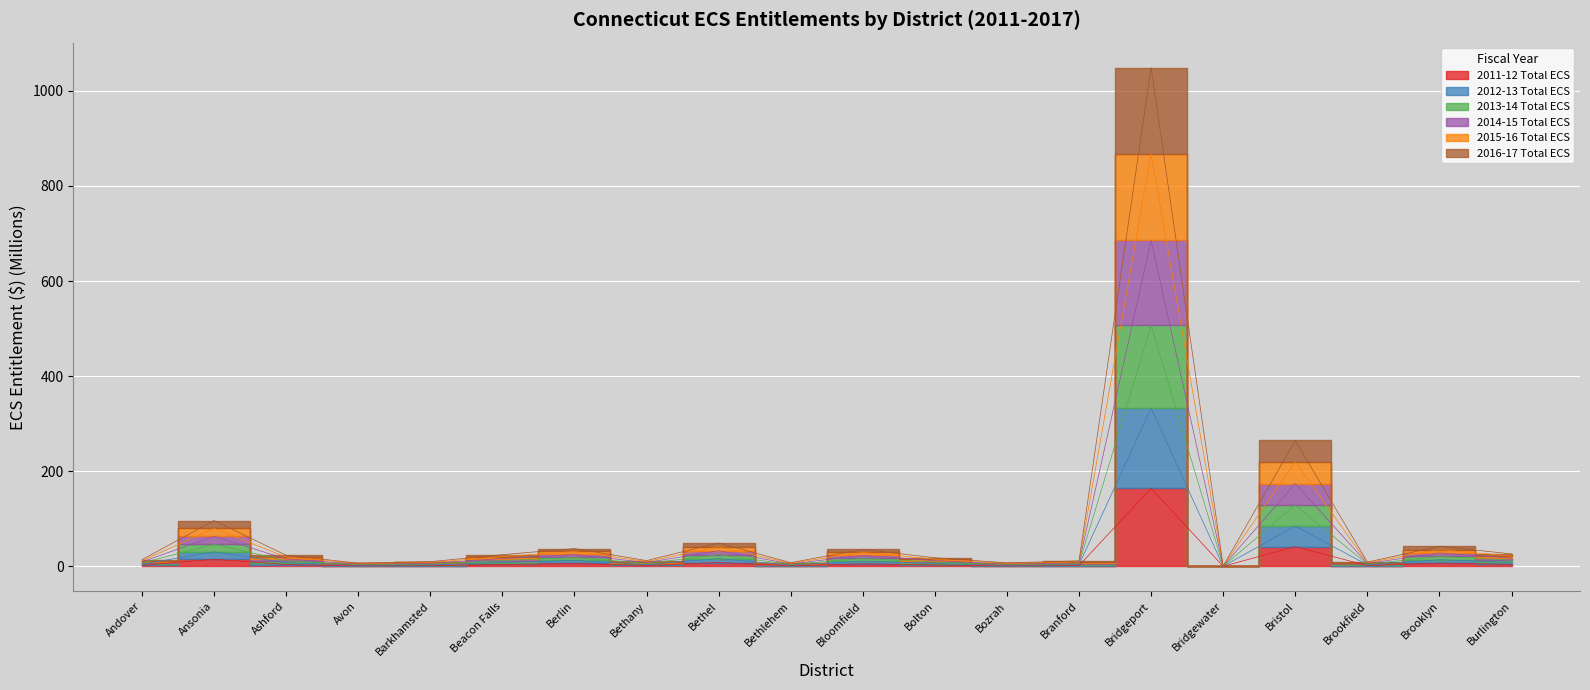

The value of 2013-14 Total ECS at Brooklyn is 49.9. True or false?

False